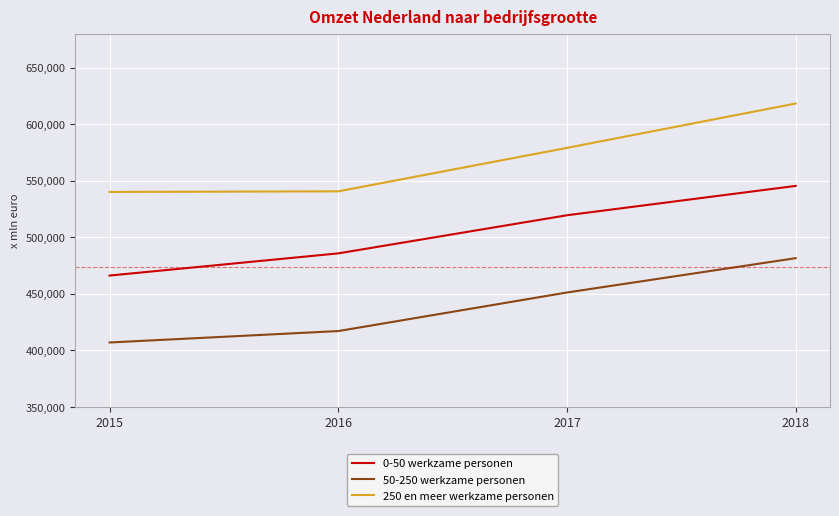

How many distinct data groups are displayed?

3